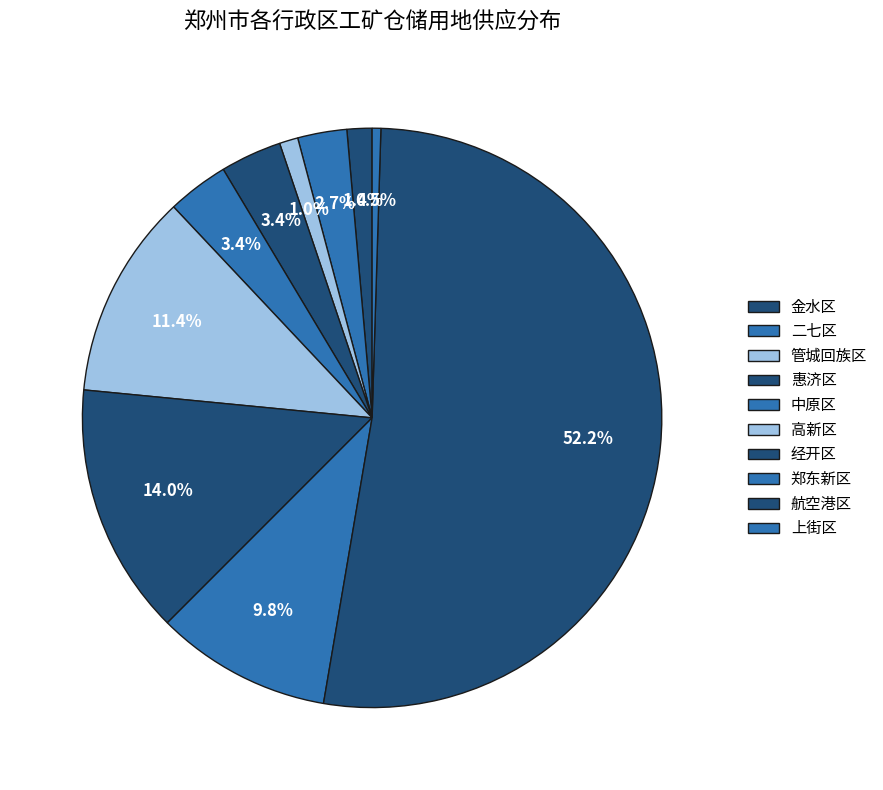

How many slices are in this pie chart?

10